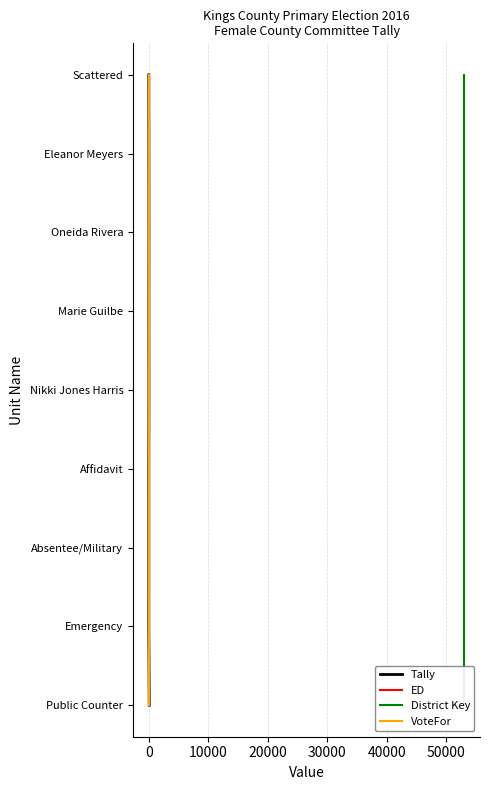

Is the value of Tally at 60000 greater than the value of VoteFor at 10000?

Yes